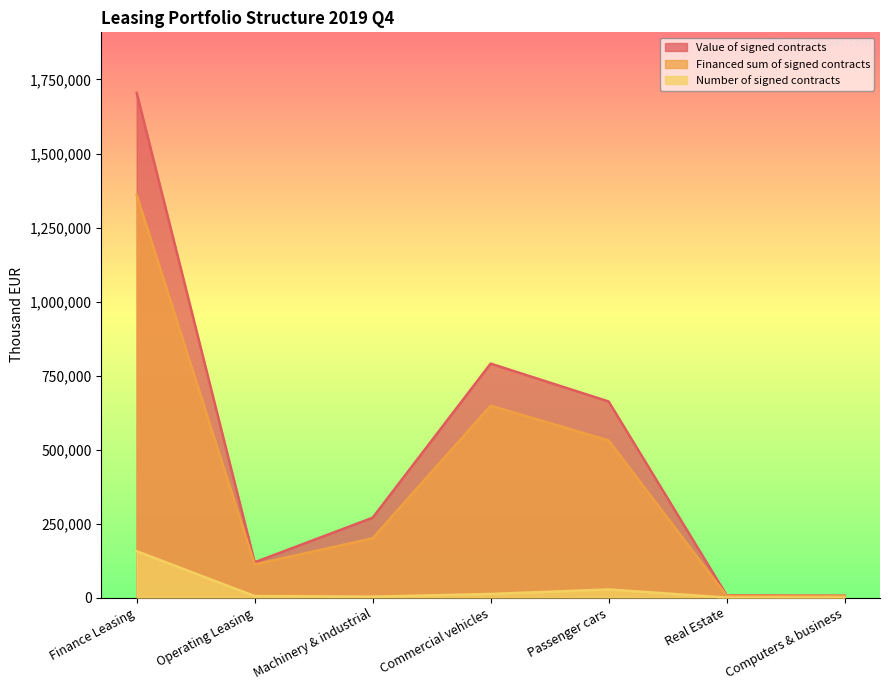

Reading left to right, transcribe all the data shown in this chart.

Value of signed contracts: Finance Leasing=1704747	Operating Leasing=119298	Machinery & industrial=269848	Commercial vehicles=790394	Passenger cars=662383	Real Estate=7896	Computers & business=6402
Financed sum of signed contracts: Finance Leasing=1359823	Operating Leasing=111728	Machinery & industrial=200361	Commercial vehicles=648200	Passenger cars=530804	Real Estate=6218	Computers & business=5523
Number of signed contracts: Finance Leasing=156755	Operating Leasing=5184	Machinery & industrial=3038	Commercial vehicles=12244	Passenger cars=27471	Real Estate=36	Computers & business=169